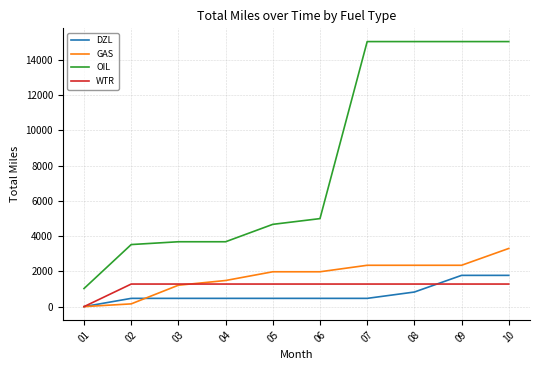

How many lines are shown in the chart?

4